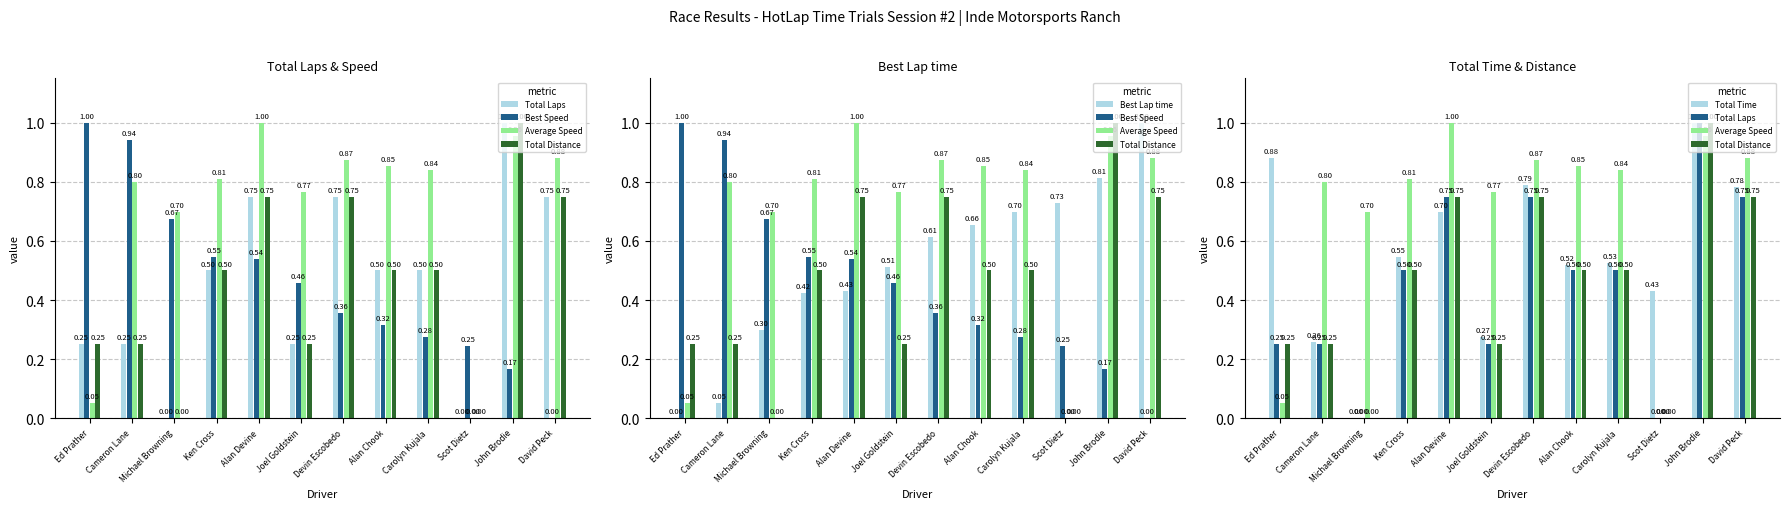

What is the sum of the Total Time values at Alan Chook and David Peck?

1.3